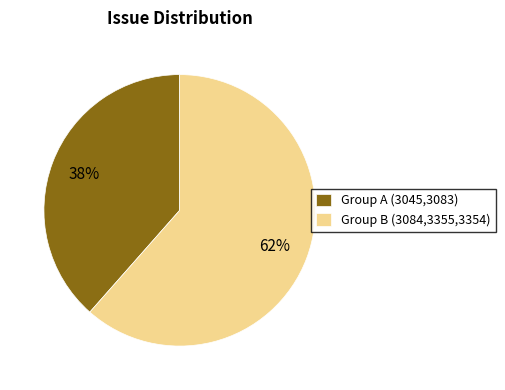

To the nearest percent, what is the combined percentage of Group B (3084,3355,3354) and Group A (3045,3083)?

100%